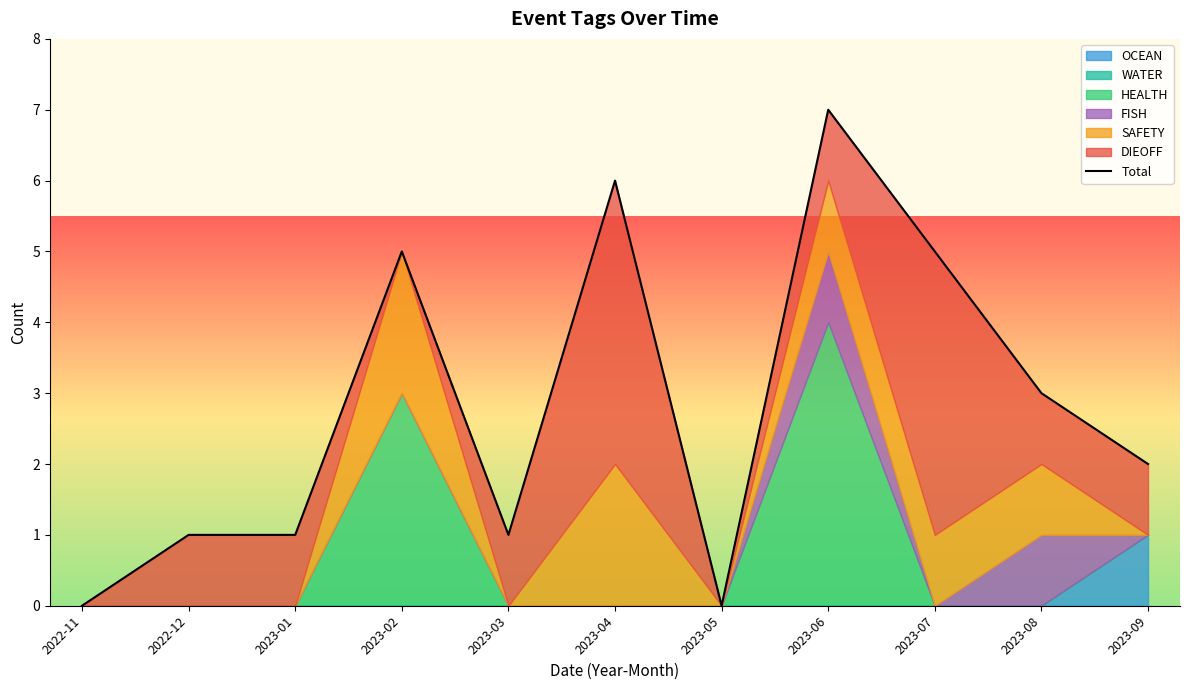

The value at 2023-06 is 4. True or false?

False